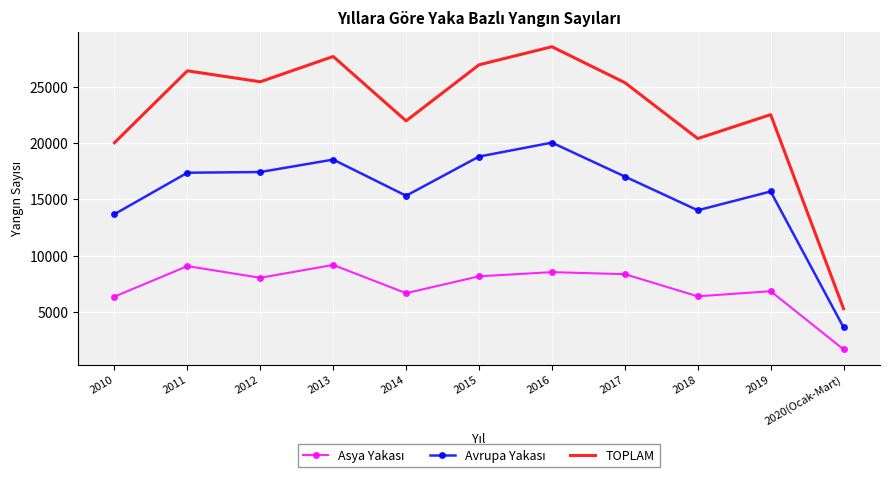

Which series has the largest total across all categories?

TOPLAM